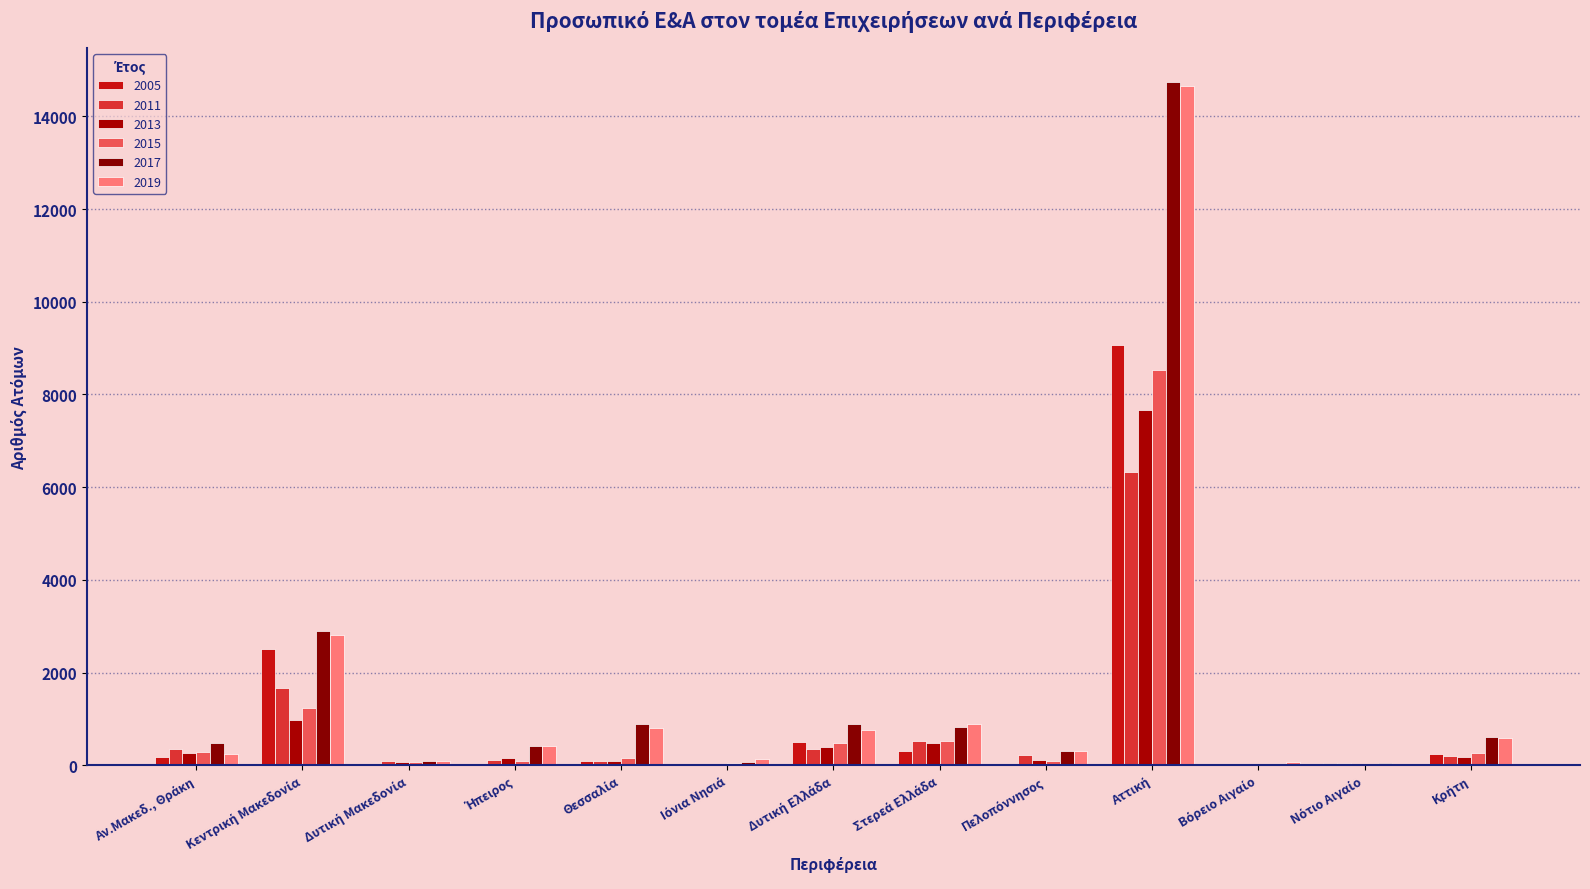

Does the chart contain stacked bars?

No